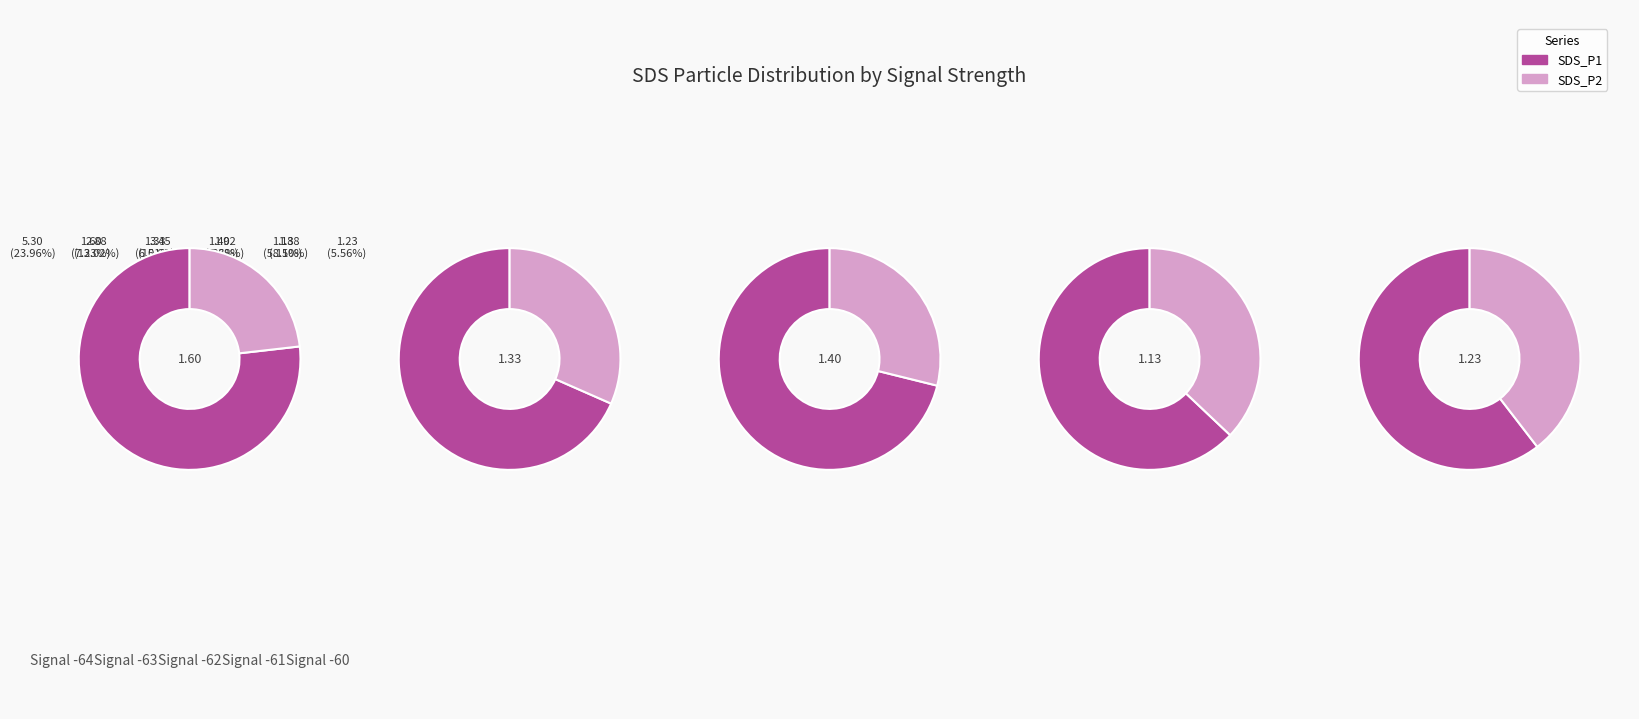

Rank the series at 1 from highest to lowest value.

SDS_P1, SDS_P2